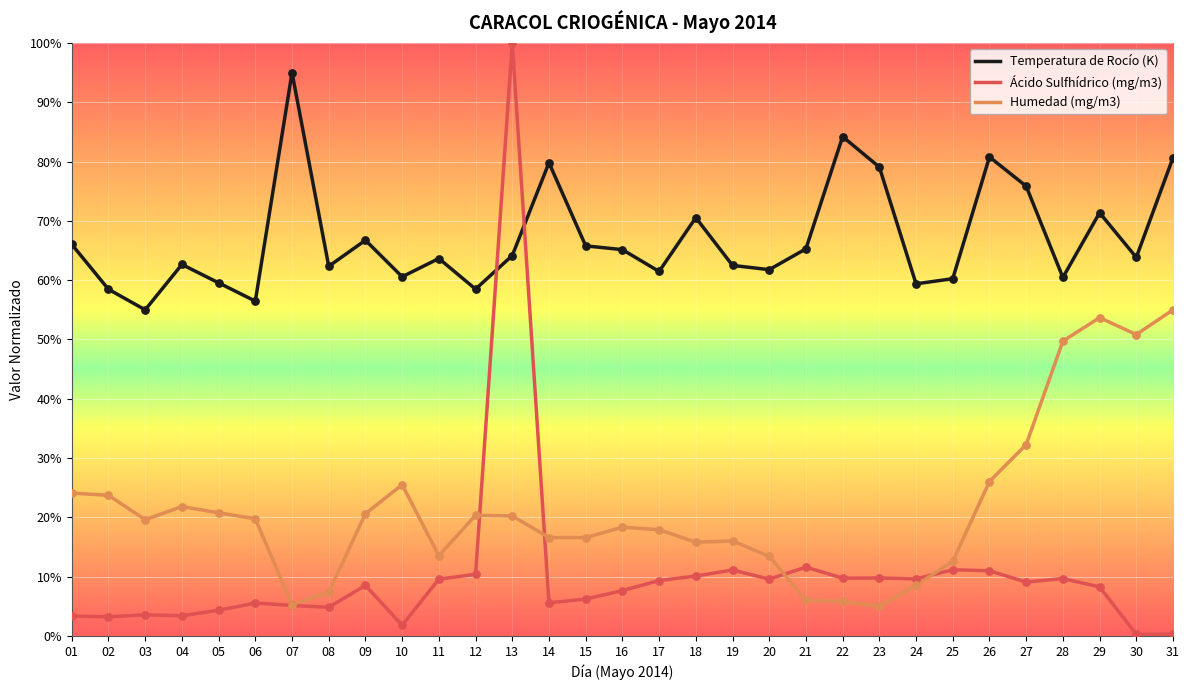

Which series has the widest spread of values?

Ácido Sulfhídrico (mg/m3)